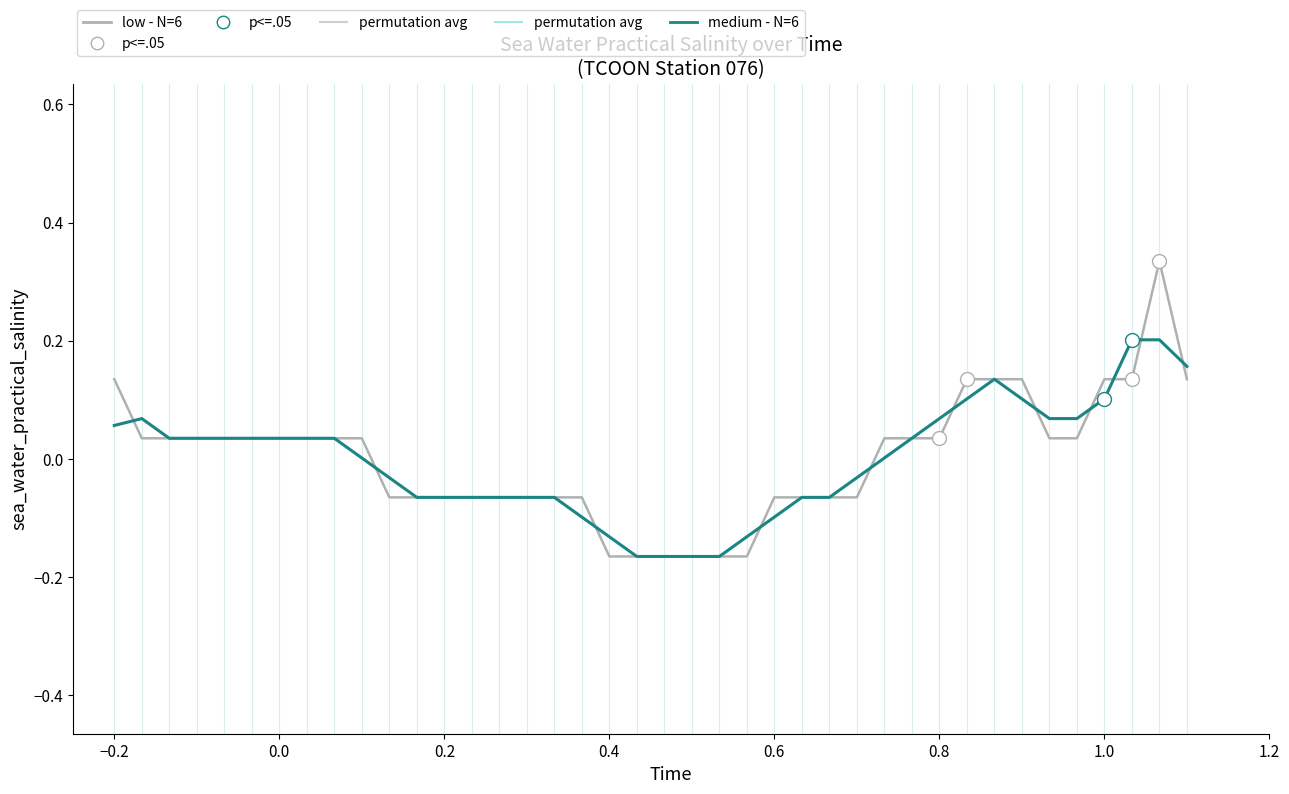

At how many categories does at least one series exceed 0?

22